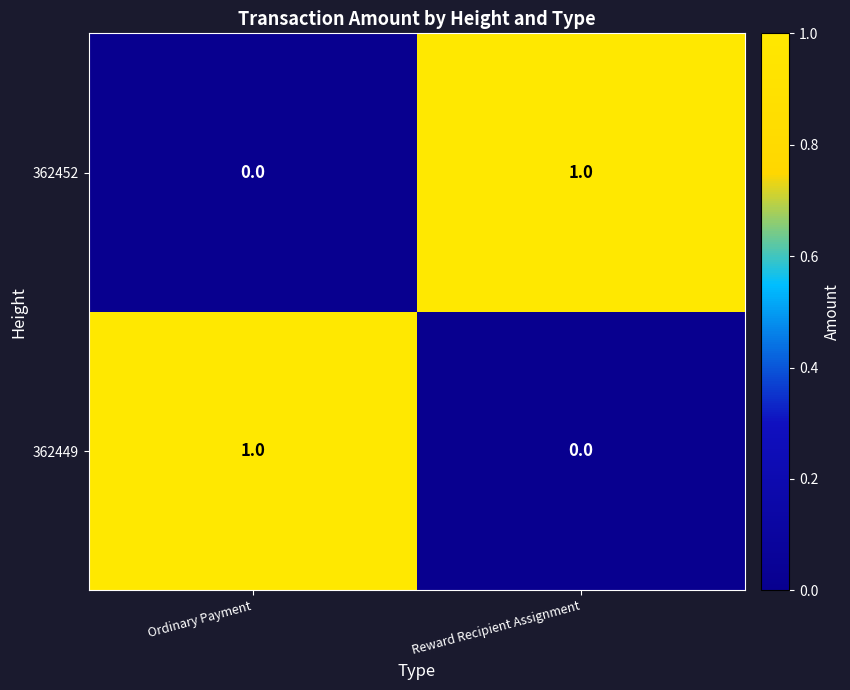

List the labels in order of 362452 value, smallest first.

Ordinary Payment, Reward Recipient Assignment